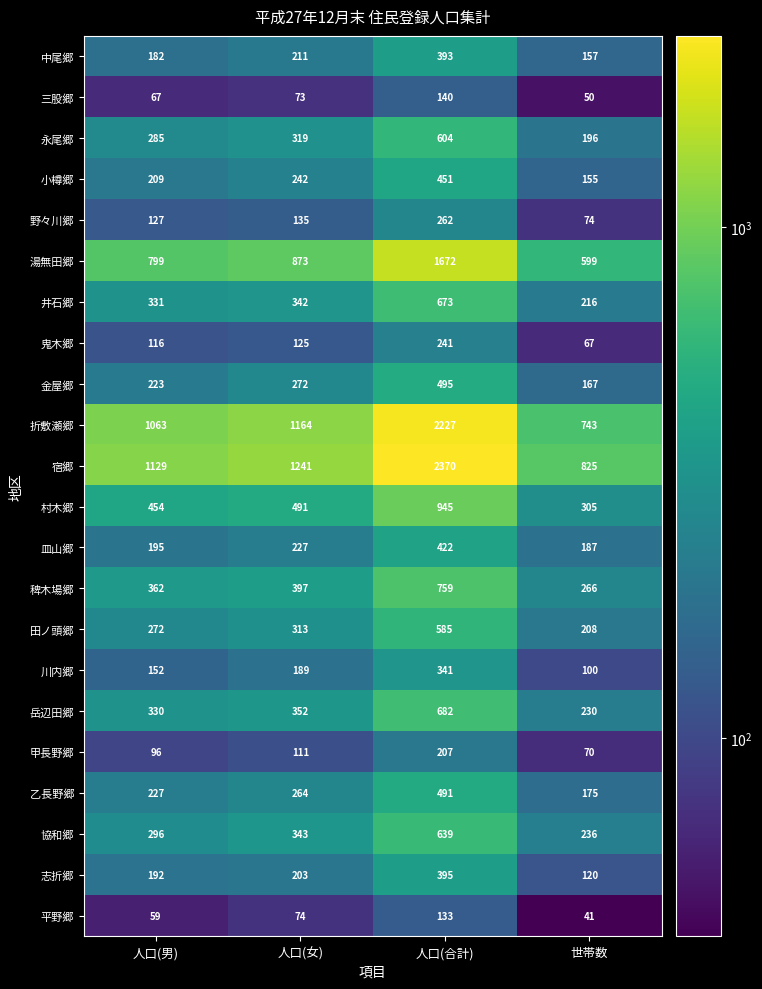

What is the difference between the highest and lowest values at 人口(女)?

1168